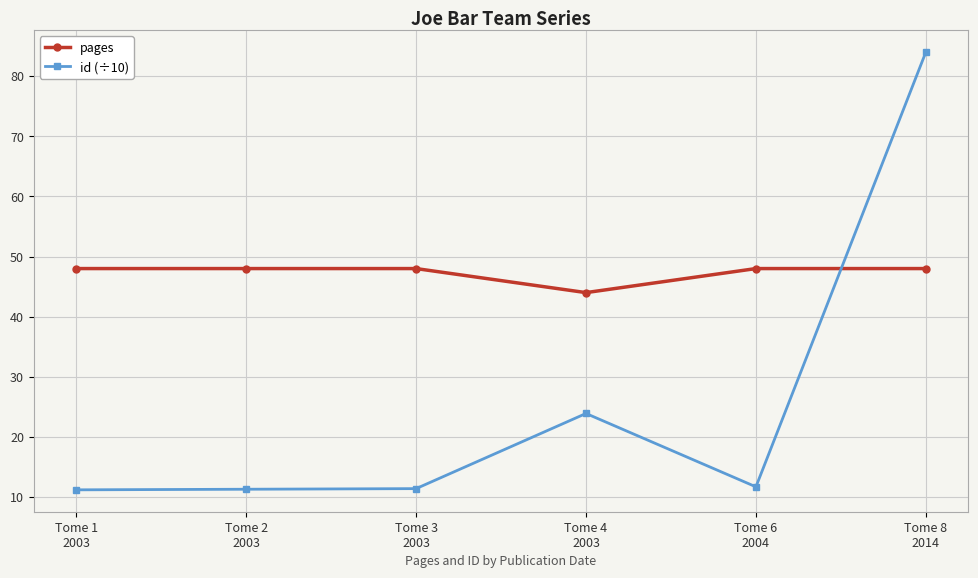

What is the difference between the highest and lowest values at Tome 6
2004?

36.3